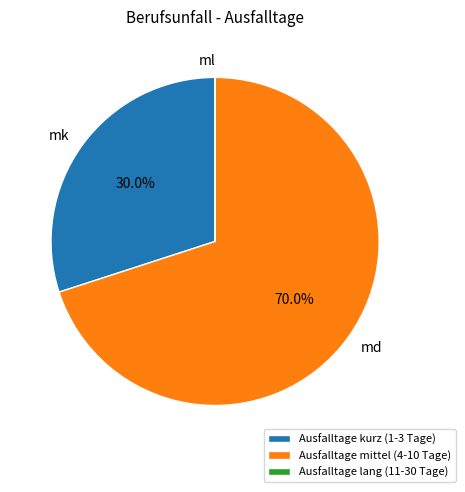

To the nearest percent, what portion does Ausfalltage kurz (1-3 Tage) represent?

30%